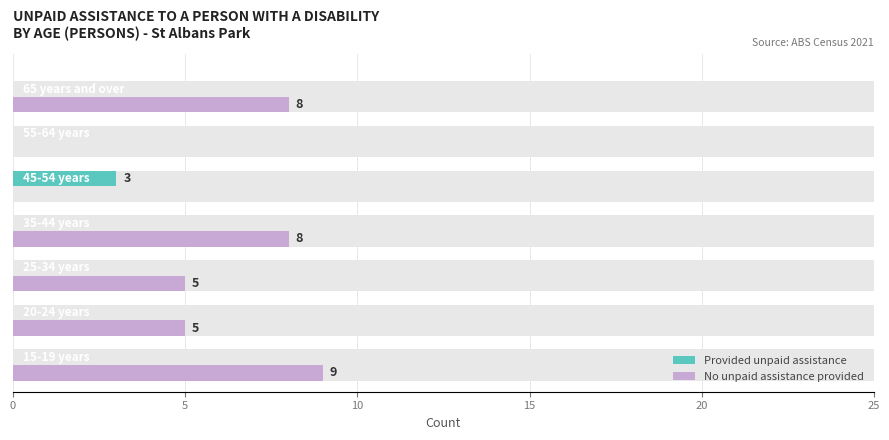

How many values in No unpaid assistance provided are above zero?

5